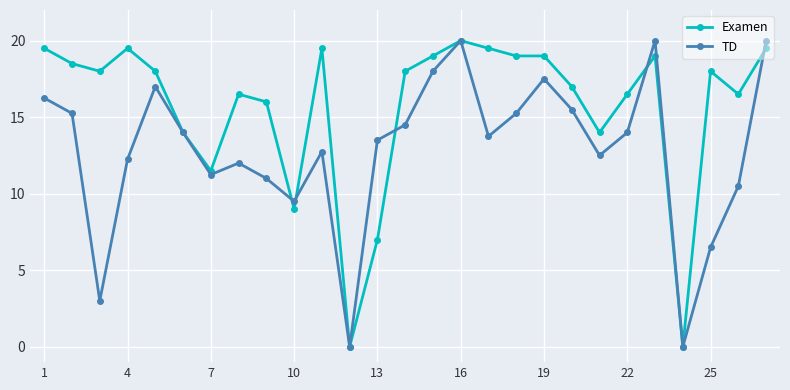

Rank the series by their average value, from highest to lowest.

Examen, TD